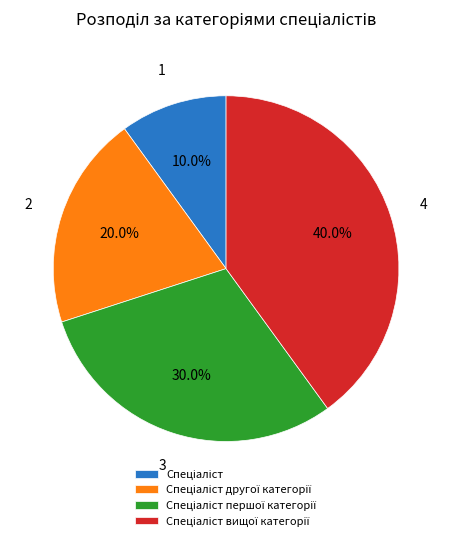

Is there a majority slice in this chart?

No